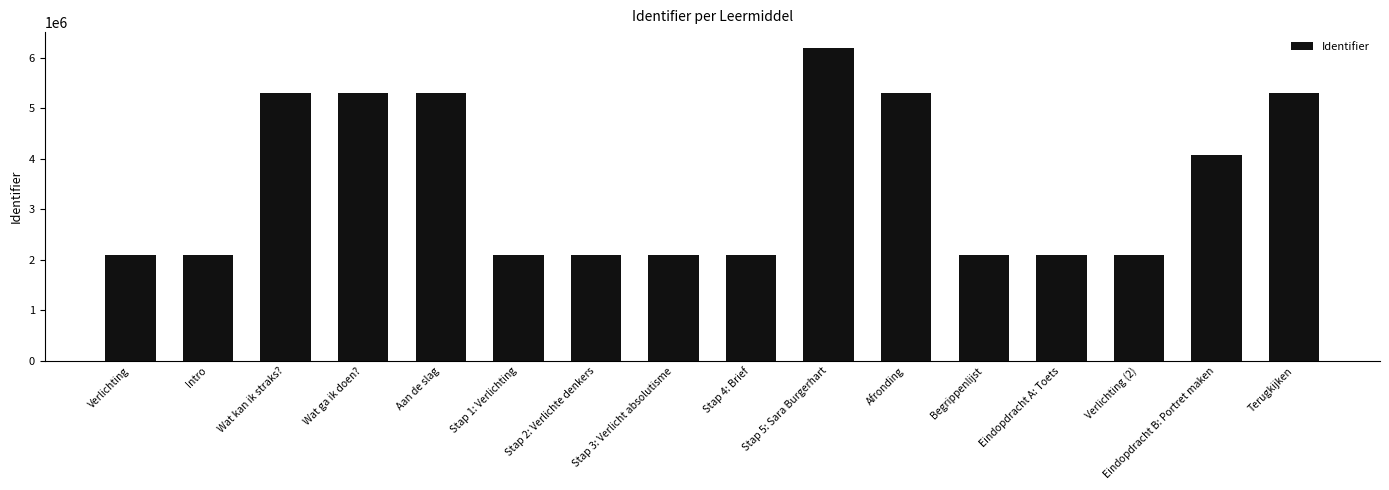

The chart shows a value of 2096484 at Begrippenlijst. True or false?

True